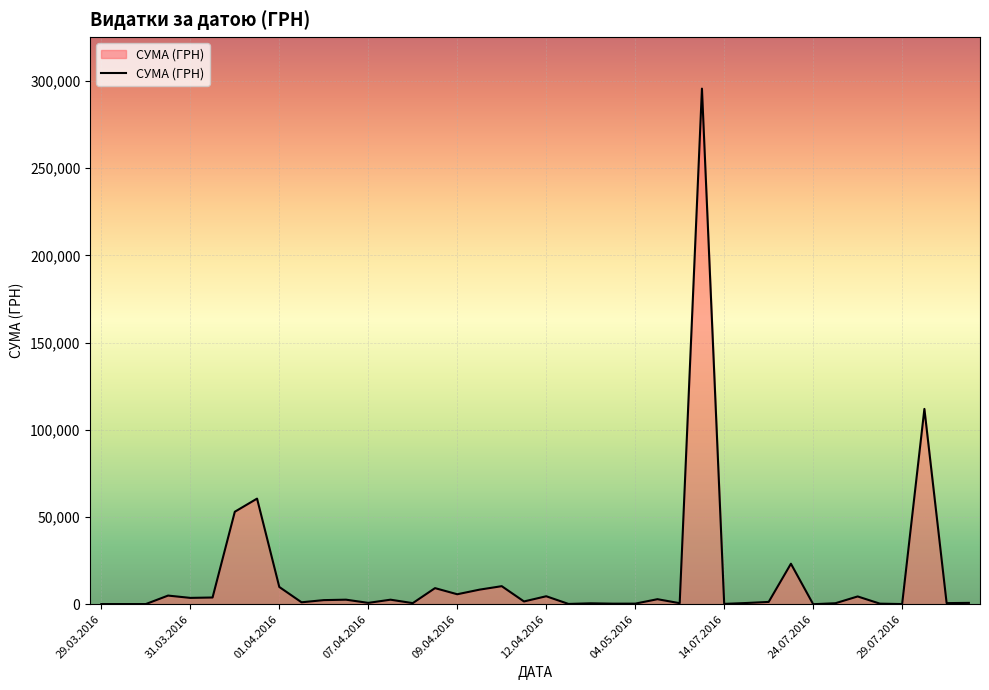

How many lines are shown in the chart?

1